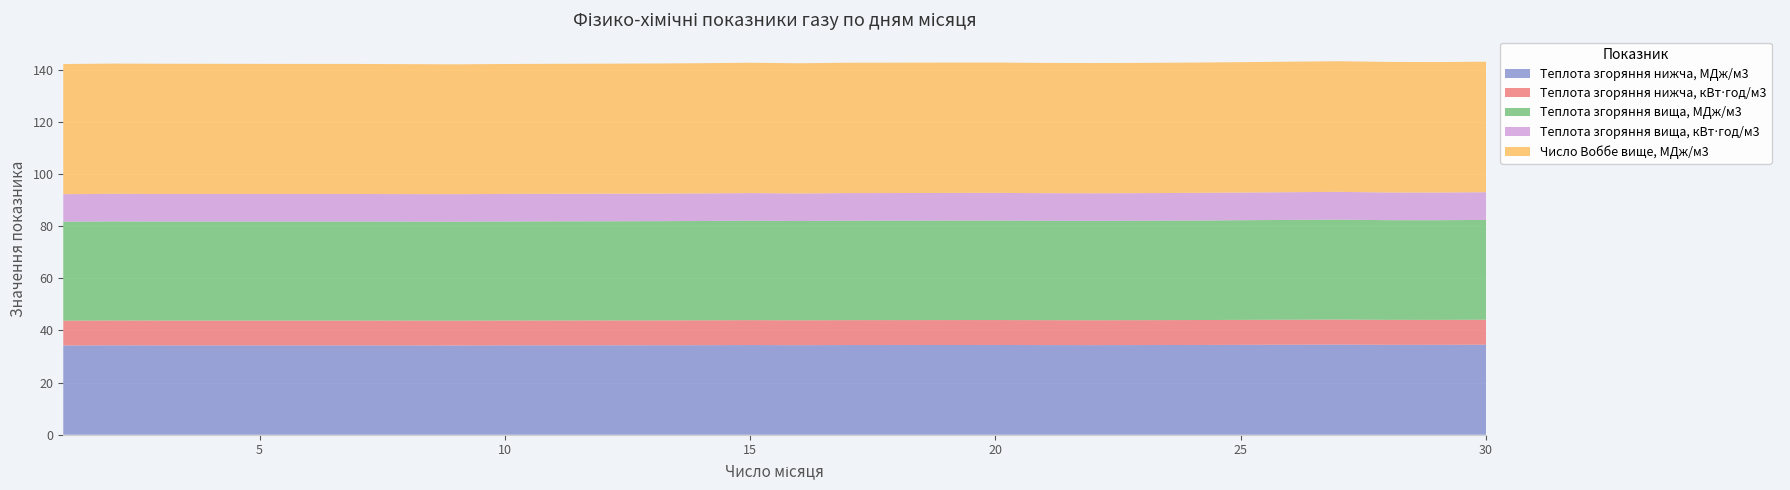

What is the highest value of the Теплота згоряння нижча, МДж/м3 series?

34.6